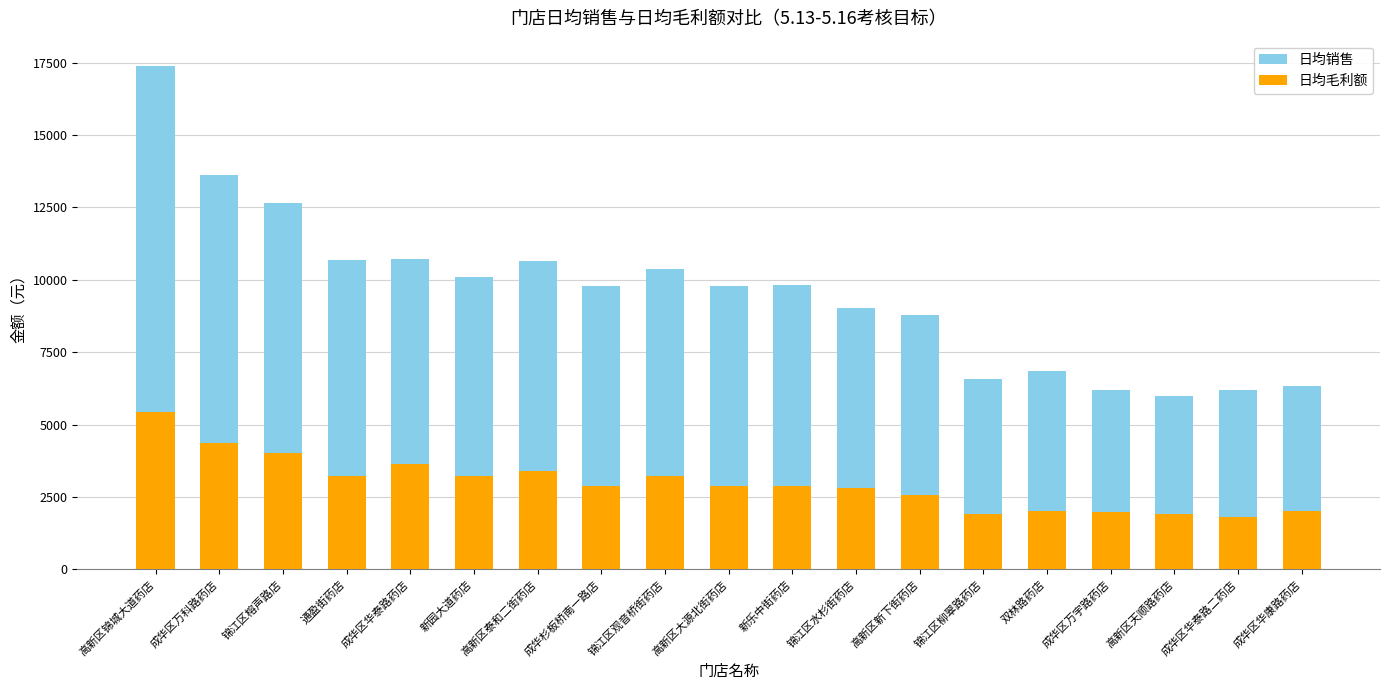

The 日均销售 series shows 11127.6 at 锦江区柳翠路药店. True or false?

False